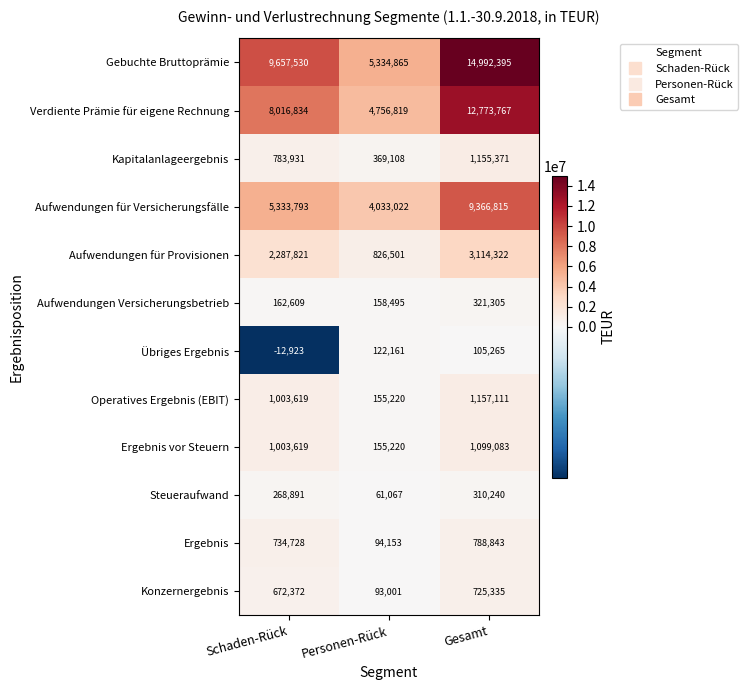

How many categories are shown in the chart?

3